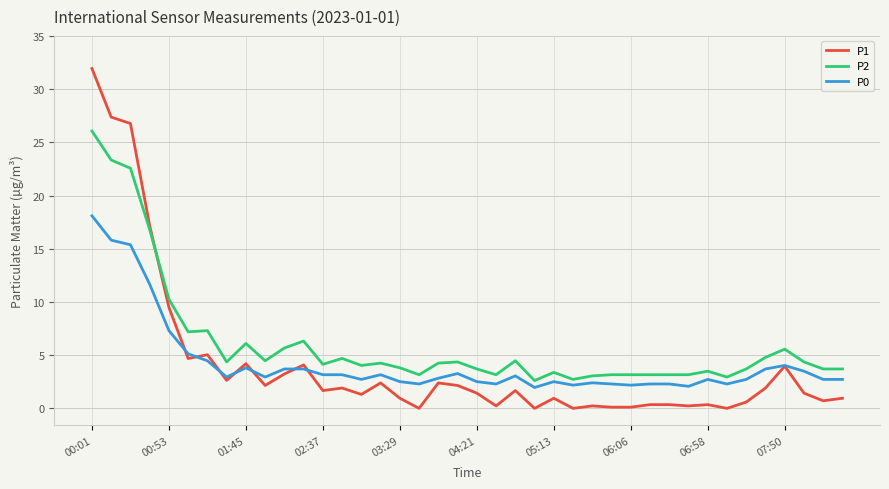

Which series ends up on top after the final intersection of P2 and P1?

P2